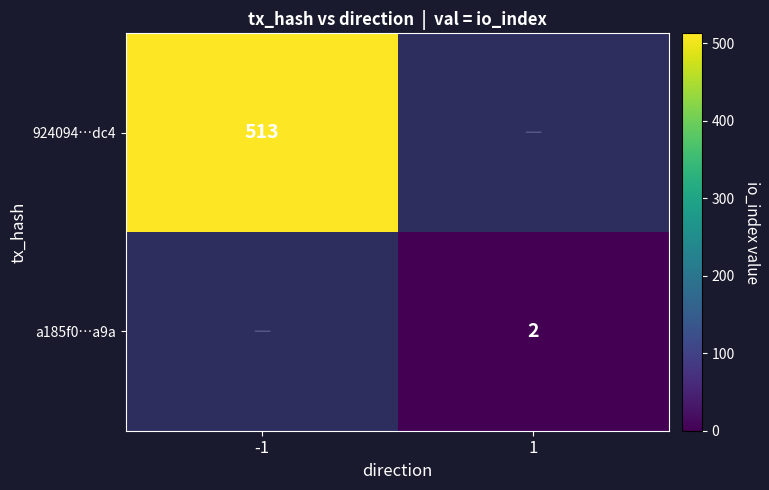

The value of a185f0…a9a at 1 is 2. True or false?

True